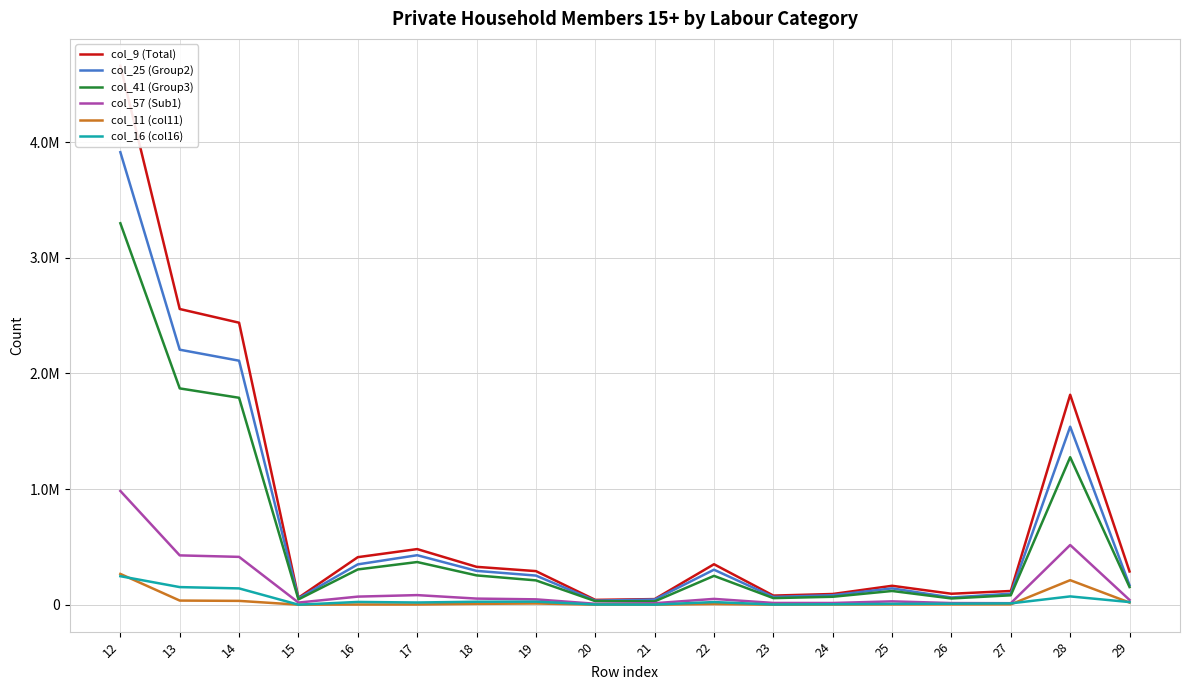

At how many categories does at least one series exceed 3711875?

1